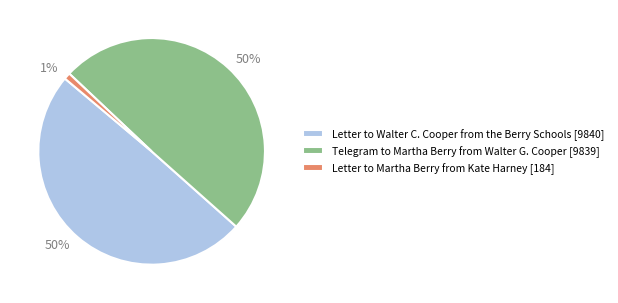

Combined, do Letter to Martha Berry from Kate Harney and Letter to Walter C. Cooper from the Berry Schools account for over 50%?

Yes